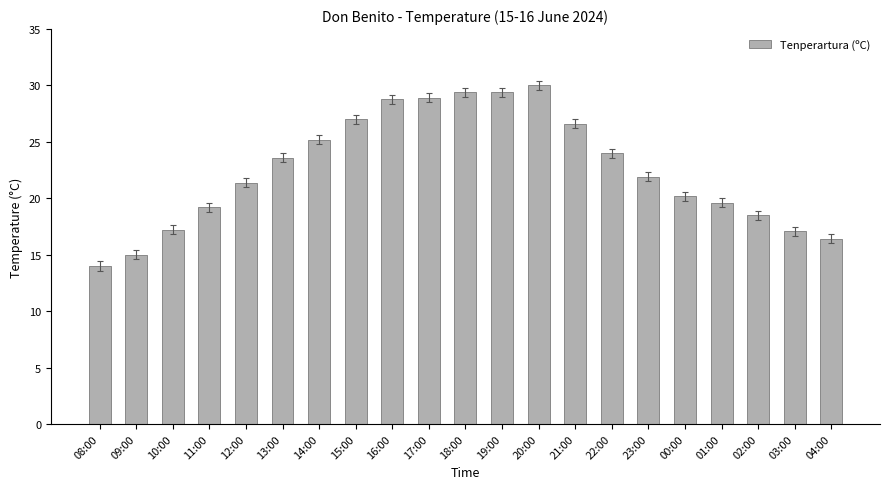

How many data points are above 21?

12